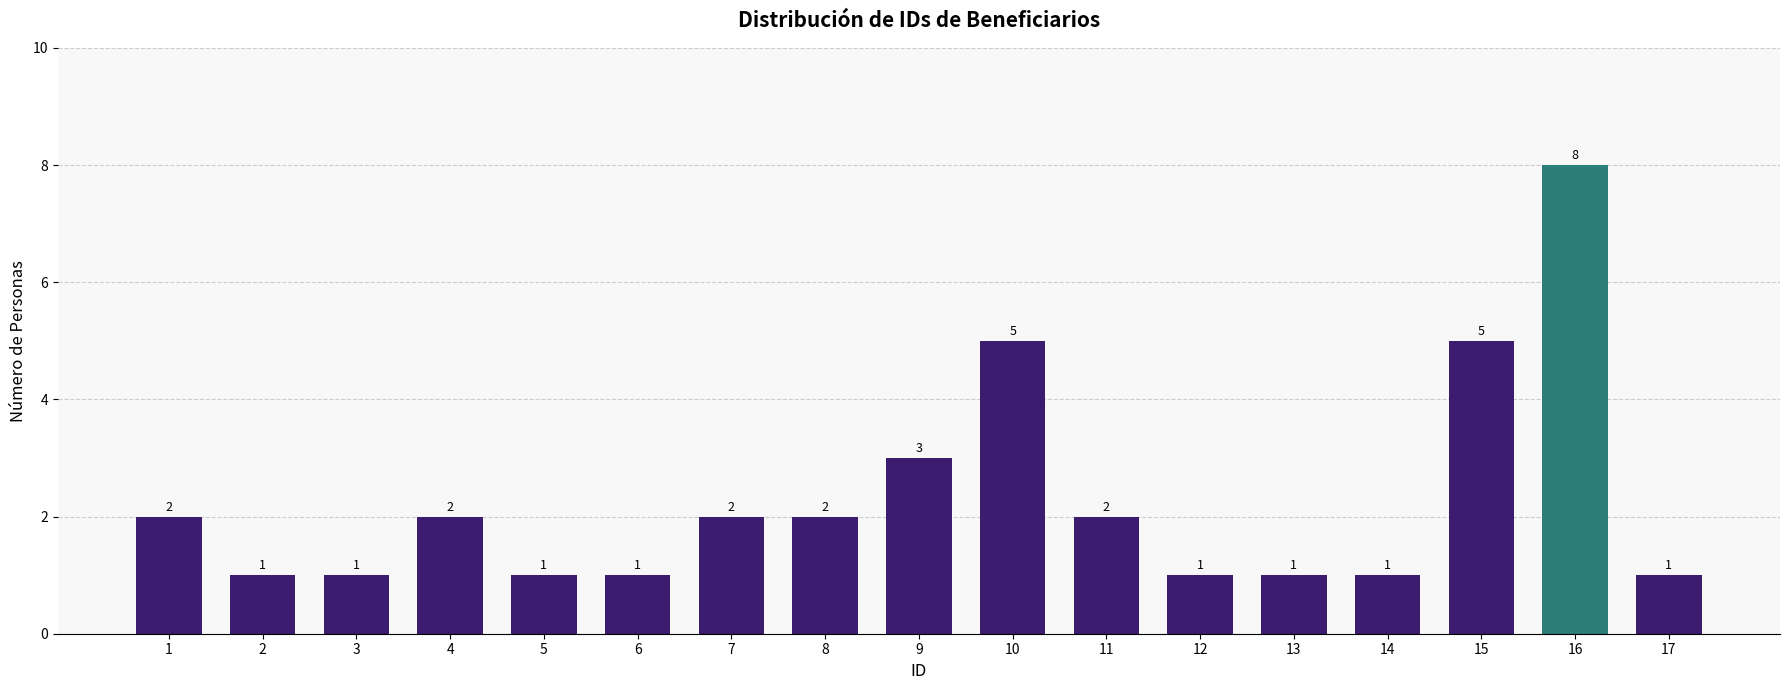

Reading left to right, list all the values displayed in this chart.

2	1	1	2	1	1	2	2	3	5	2	1	1	1	5	8	1